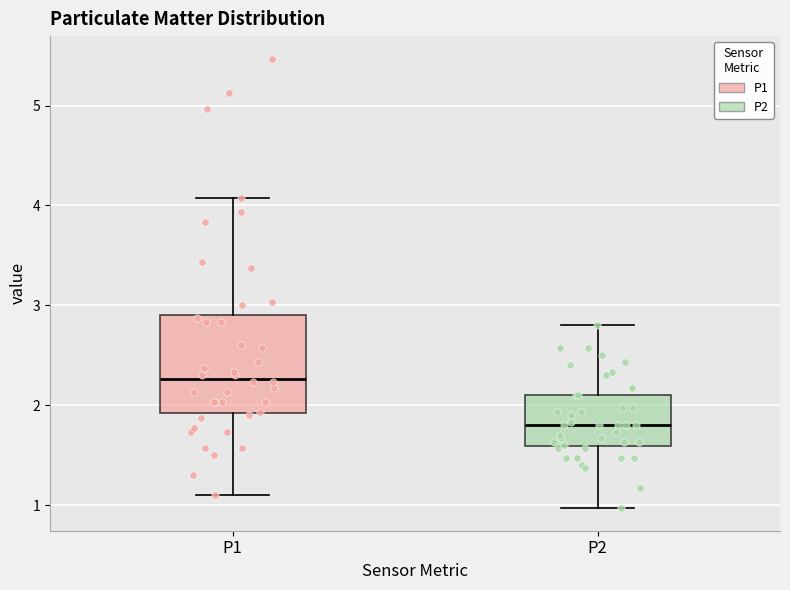

Reading left to right, read every box against the y-axis: the position of its median line, the range the box covers, and the ends of its whiskers. The values are not printed on the chart, so give them approximately, as read against the axis.

P1: median 2.3, box 1.9 to 2.9, whiskers 1.1 to 4.1
P2: median 1.8, box 1.6 to 2.1, whiskers 1.0 to 2.8